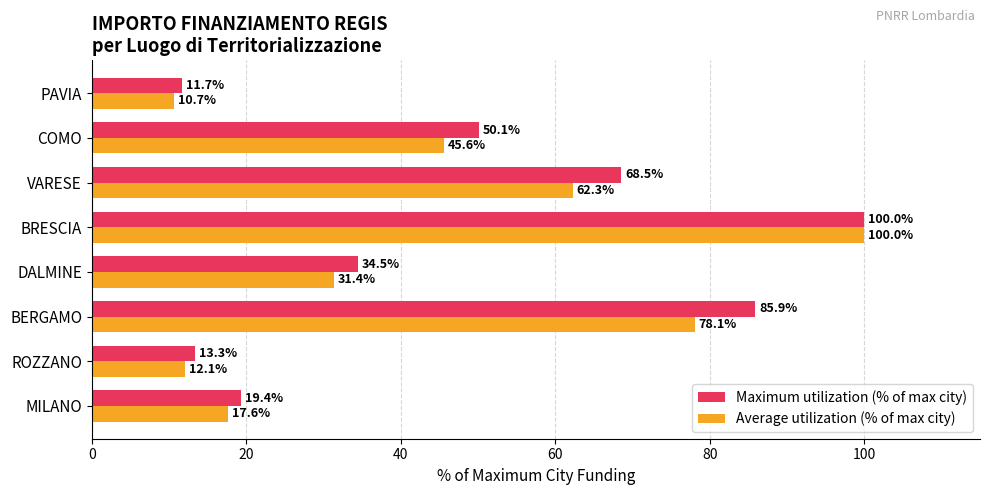

Is the value of Maximum utilization (% of max city) at ROZZANO greater than the value of Average utilization (% of max city) at DALMINE?

No